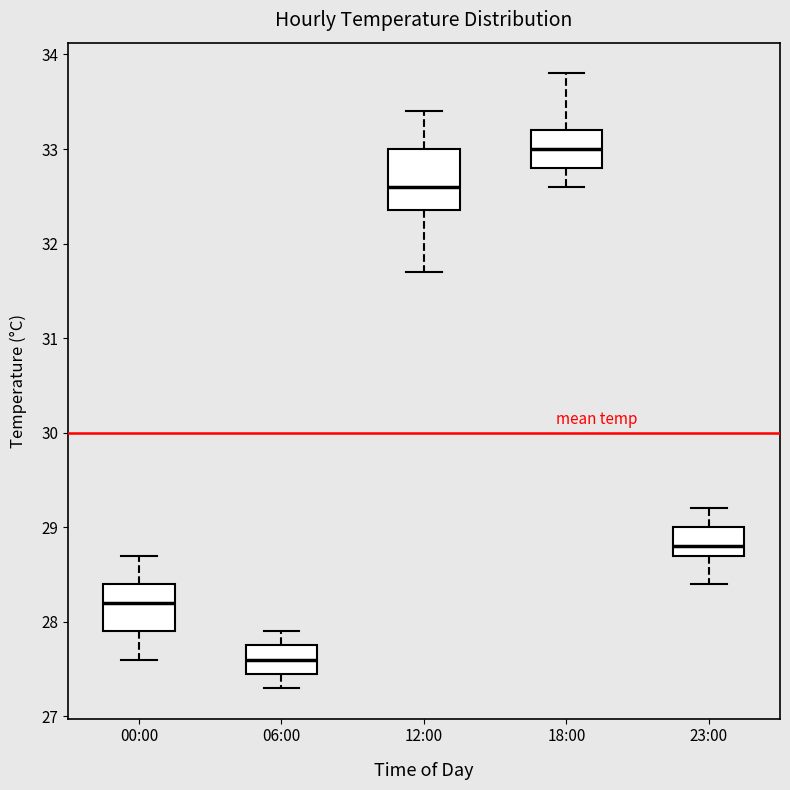

Reading left to right, read every box against the y-axis: the position of its median line, the range the box covers, and the ends of its whiskers. The values are not printed on the chart, so give them approximately, as read against the axis.

00:00: median 28.2, box 27.9 to 28.4, whiskers 27.6 to 28.7
06:00: median 27.6, box 27.5 to 27.8, whiskers 27.3 to 27.9
12:00: median 32.6, box 32.4 to 33.0, whiskers 31.7 to 33.4
18:00: median 33.0, box 32.8 to 33.2, whiskers 32.6 to 33.8
23:00: median 28.8, box 28.7 to 29.0, whiskers 28.4 to 29.2